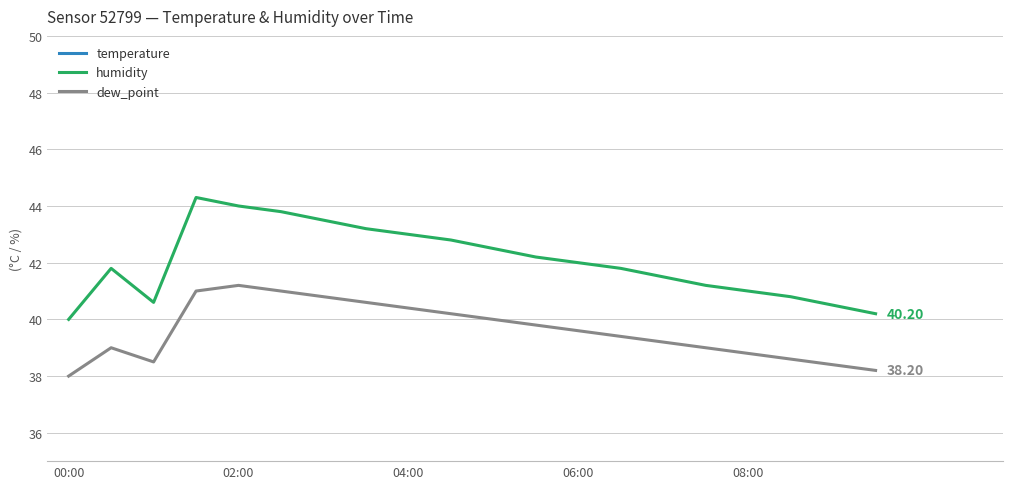

How many series are shown in this chart?

3